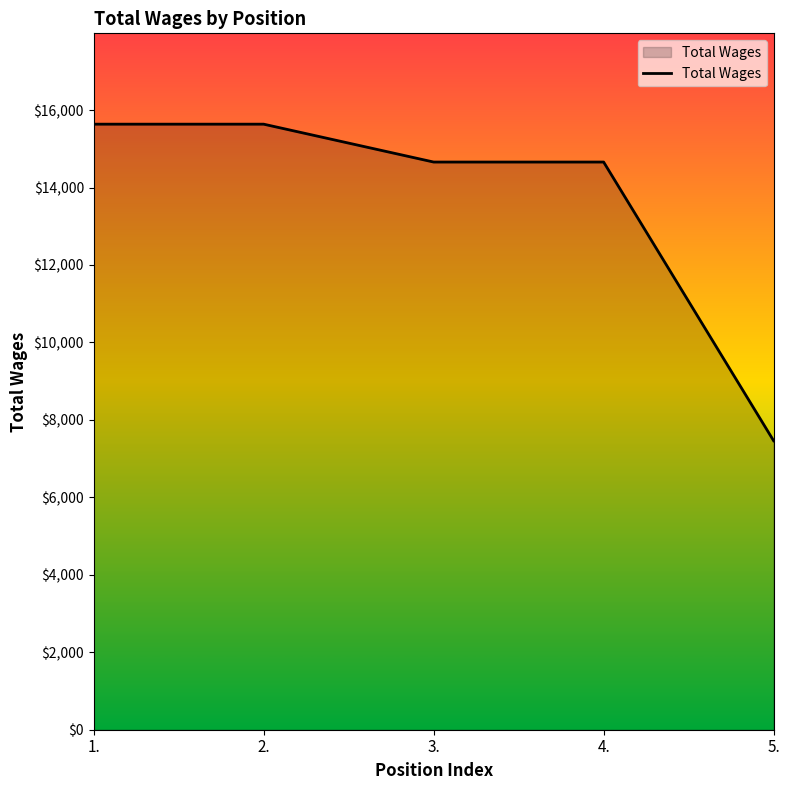

How many series are shown in this chart?

1